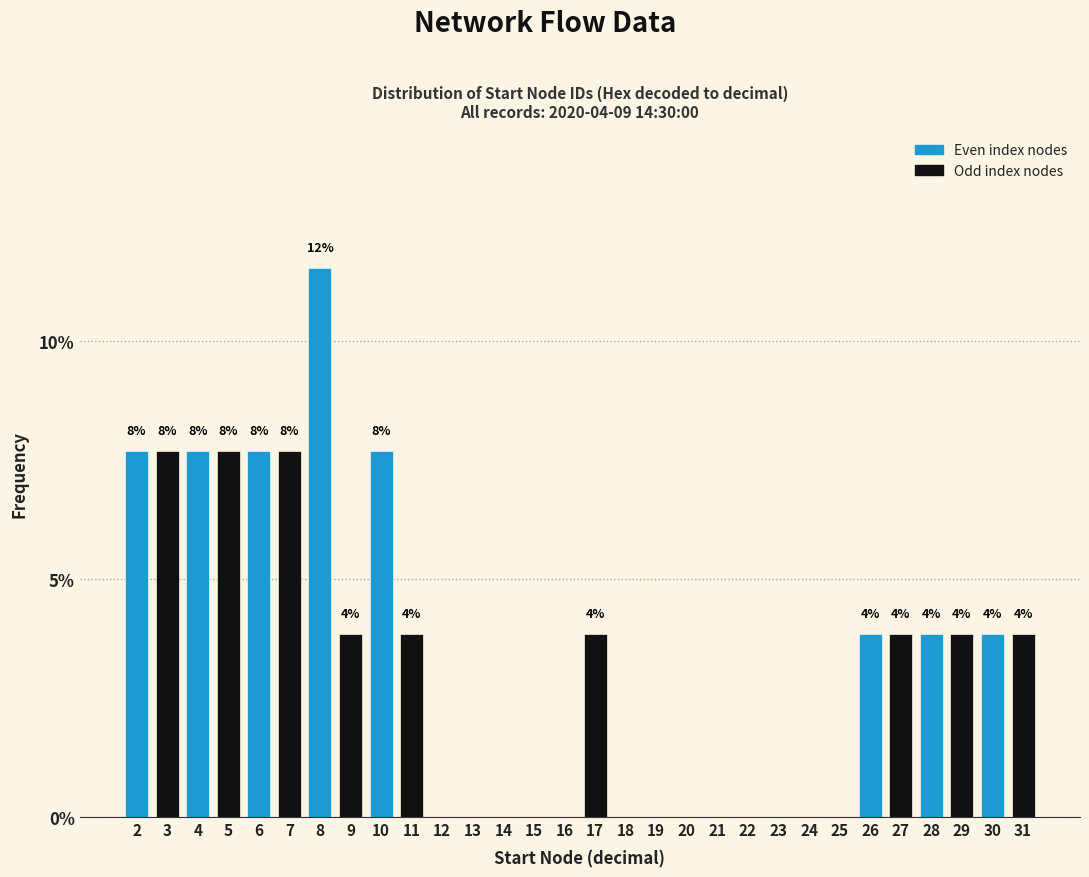

Are the bars horizontal?

No